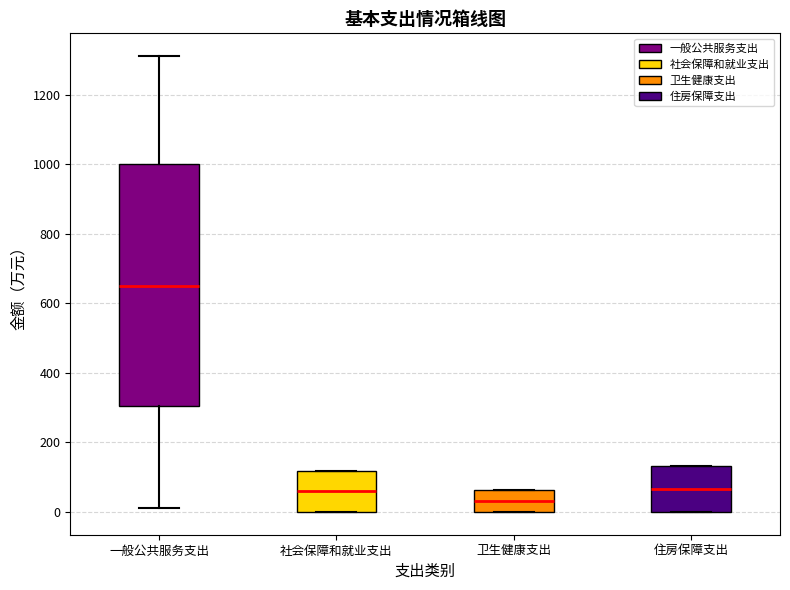

Which box is the tallest, from its lower edge to its upper edge?

一般公共服务支出